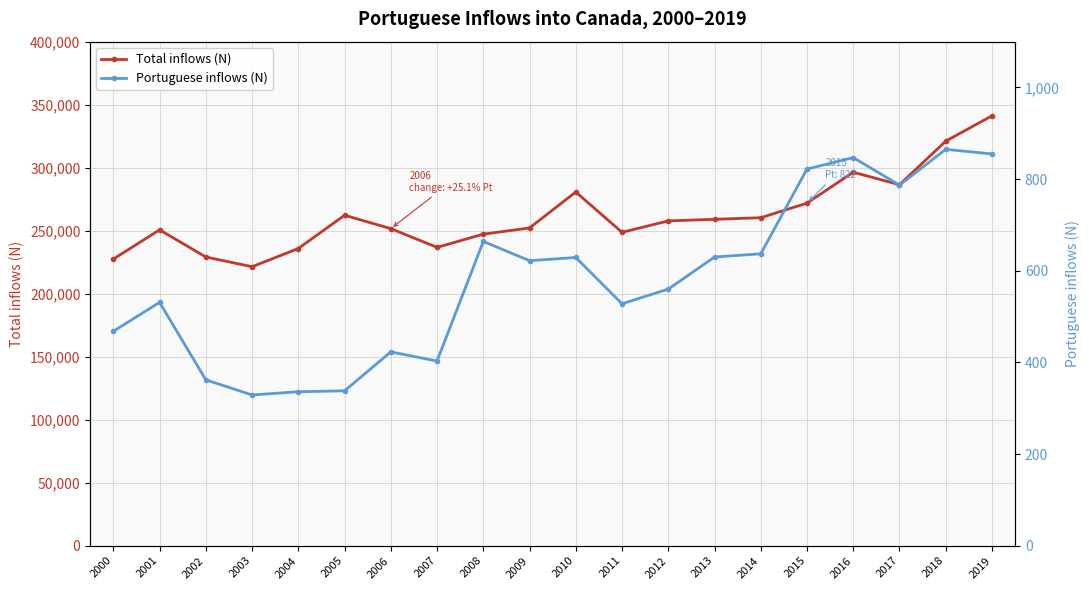

What is the difference between the maximum and minimum values in the Total inflows (N) series?

119779